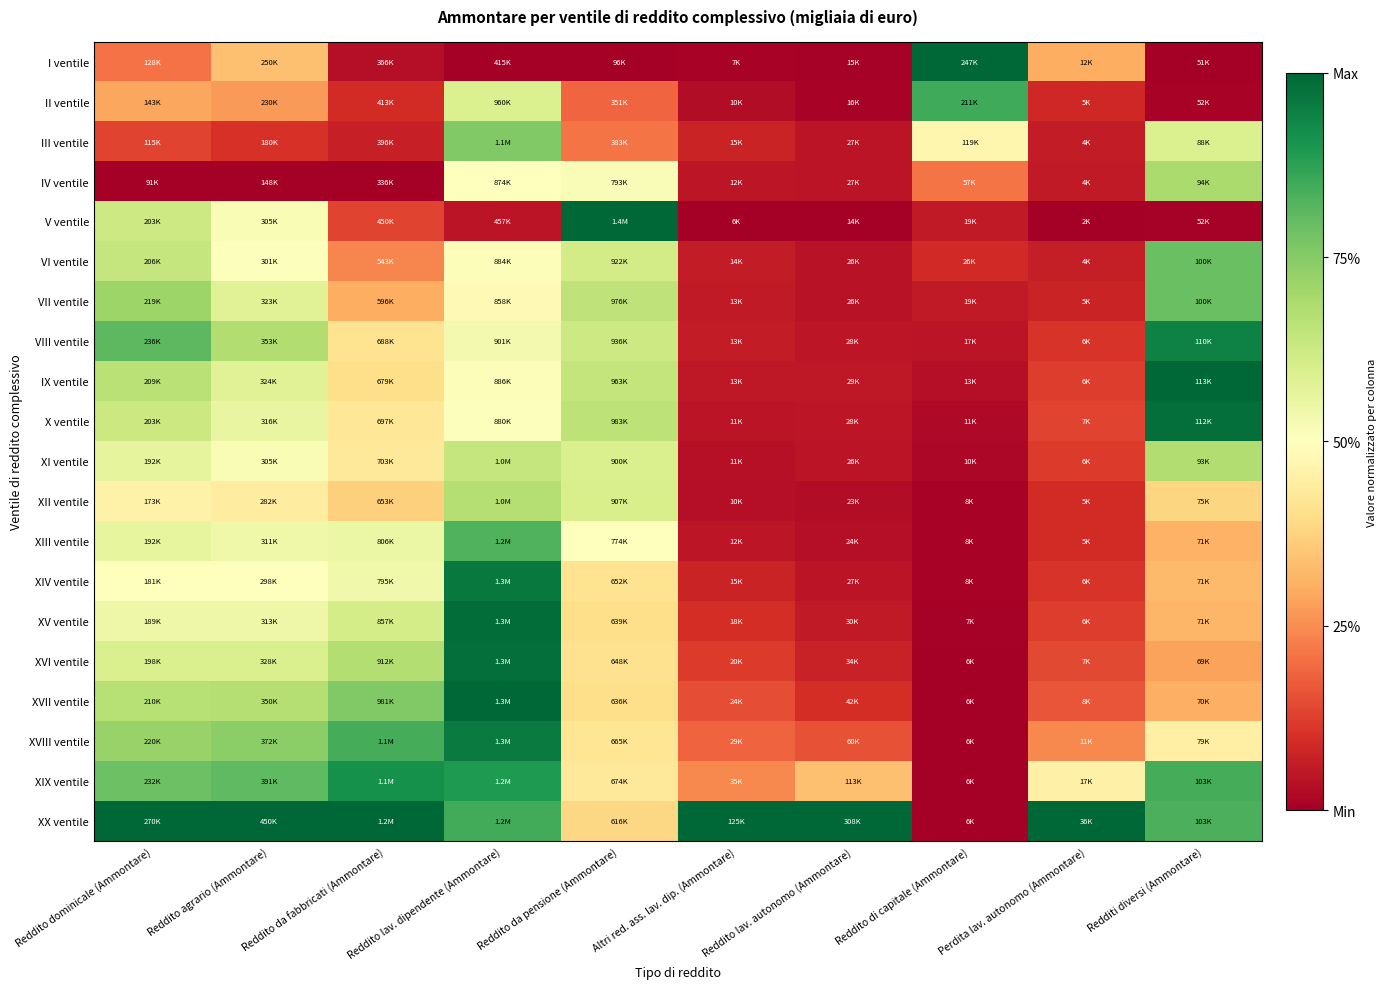

Reading right to left, what are all the values shown in this chart?

I ventile: Redditi diversi (Ammontare)=0.0	Perdita lav. autonomo (Ammontare)=0.3	Reddito di capitale (Ammontare)=1.0	Reddito lav. autonomo (Ammontare)=0.0	Altri red. ass. lav. dip. (Ammontare)=0.0	Reddito da pensione (Ammontare)=0.0	Reddito lav. dipendente (Ammontare)=0.0	Reddito da fabbricati (Ammontare)=0.0	Reddito agrario (Ammontare)=0.3	Reddito dominicale (Ammontare)=0.2
II ventile: Redditi diversi (Ammontare)=0.0	Perdita lav. autonomo (Ammontare)=0.1	Reddito di capitale (Ammontare)=0.8	Reddito lav. autonomo (Ammontare)=0.0	Altri red. ass. lav. dip. (Ammontare)=0.0	Reddito da pensione (Ammontare)=0.2	Reddito lav. dipendente (Ammontare)=0.6	Reddito da fabbricati (Ammontare)=0.1	Reddito agrario (Ammontare)=0.3	Reddito dominicale (Ammontare)=0.3
III ventile: Redditi diversi (Ammontare)=0.6	Perdita lav. autonomo (Ammontare)=0.1	Reddito di capitale (Ammontare)=0.5	Reddito lav. autonomo (Ammontare)=0.0	Altri red. ass. lav. dip. (Ammontare)=0.1	Reddito da pensione (Ammontare)=0.2	Reddito lav. dipendente (Ammontare)=0.8	Reddito da fabbricati (Ammontare)=0.1	Reddito agrario (Ammontare)=0.1	Reddito dominicale (Ammontare)=0.1
IV ventile: Redditi diversi (Ammontare)=0.7	Perdita lav. autonomo (Ammontare)=0.1	Reddito di capitale (Ammontare)=0.2	Reddito lav. autonomo (Ammontare)=0.0	Altri red. ass. lav. dip. (Ammontare)=0.1	Reddito da pensione (Ammontare)=0.5	Reddito lav. dipendente (Ammontare)=0.5	Reddito da fabbricati (Ammontare)=0.0	Reddito agrario (Ammontare)=0.0	Reddito dominicale (Ammontare)=0.0
V ventile: Redditi diversi (Ammontare)=0.0	Perdita lav. autonomo (Ammontare)=0.0	Reddito di capitale (Ammontare)=0.1	Reddito lav. autonomo (Ammontare)=0.0	Altri red. ass. lav. dip. (Ammontare)=0.0	Reddito da pensione (Ammontare)=1.0	Reddito lav. dipendente (Ammontare)=0.0	Reddito da fabbricati (Ammontare)=0.1	Reddito agrario (Ammontare)=0.5	Reddito dominicale (Ammontare)=0.6
VI ventile: Redditi diversi (Ammontare)=0.8	Perdita lav. autonomo (Ammontare)=0.1	Reddito di capitale (Ammontare)=0.1	Reddito lav. autonomo (Ammontare)=0.0	Altri red. ass. lav. dip. (Ammontare)=0.1	Reddito da pensione (Ammontare)=0.6	Reddito lav. dipendente (Ammontare)=0.5	Reddito da fabbricati (Ammontare)=0.2	Reddito agrario (Ammontare)=0.5	Reddito dominicale (Ammontare)=0.6
VII ventile: Redditi diversi (Ammontare)=0.8	Perdita lav. autonomo (Ammontare)=0.1	Reddito di capitale (Ammontare)=0.1	Reddito lav. autonomo (Ammontare)=0.0	Altri red. ass. lav. dip. (Ammontare)=0.1	Reddito da pensione (Ammontare)=0.7	Reddito lav. dipendente (Ammontare)=0.5	Reddito da fabbricati (Ammontare)=0.3	Reddito agrario (Ammontare)=0.6	Reddito dominicale (Ammontare)=0.7
VIII ventile: Redditi diversi (Ammontare)=0.9	Perdita lav. autonomo (Ammontare)=0.1	Reddito di capitale (Ammontare)=0.0	Reddito lav. autonomo (Ammontare)=0.0	Altri red. ass. lav. dip. (Ammontare)=0.1	Reddito da pensione (Ammontare)=0.6	Reddito lav. dipendente (Ammontare)=0.5	Reddito da fabbricati (Ammontare)=0.4	Reddito agrario (Ammontare)=0.7	Reddito dominicale (Ammontare)=0.8
IX ventile: Redditi diversi (Ammontare)=1.0	Perdita lav. autonomo (Ammontare)=0.1	Reddito di capitale (Ammontare)=0.0	Reddito lav. autonomo (Ammontare)=0.1	Altri red. ass. lav. dip. (Ammontare)=0.1	Reddito da pensione (Ammontare)=0.6	Reddito lav. dipendente (Ammontare)=0.5	Reddito da fabbricati (Ammontare)=0.4	Reddito agrario (Ammontare)=0.6	Reddito dominicale (Ammontare)=0.7
X ventile: Redditi diversi (Ammontare)=1.0	Perdita lav. autonomo (Ammontare)=0.1	Reddito di capitale (Ammontare)=0.0	Reddito lav. autonomo (Ammontare)=0.0	Altri red. ass. lav. dip. (Ammontare)=0.0	Reddito da pensione (Ammontare)=0.7	Reddito lav. dipendente (Ammontare)=0.5	Reddito da fabbricati (Ammontare)=0.4	Reddito agrario (Ammontare)=0.6	Reddito dominicale (Ammontare)=0.6
XI ventile: Redditi diversi (Ammontare)=0.7	Perdita lav. autonomo (Ammontare)=0.1	Reddito di capitale (Ammontare)=0.0	Reddito lav. autonomo (Ammontare)=0.0	Altri red. ass. lav. dip. (Ammontare)=0.0	Reddito da pensione (Ammontare)=0.6	Reddito lav. dipendente (Ammontare)=0.6	Reddito da fabbricati (Ammontare)=0.4	Reddito agrario (Ammontare)=0.5	Reddito dominicale (Ammontare)=0.6
XII ventile: Redditi diversi (Ammontare)=0.4	Perdita lav. autonomo (Ammontare)=0.1	Reddito di capitale (Ammontare)=0.0	Reddito lav. autonomo (Ammontare)=0.0	Altri red. ass. lav. dip. (Ammontare)=0.0	Reddito da pensione (Ammontare)=0.6	Reddito lav. dipendente (Ammontare)=0.7	Reddito da fabbricati (Ammontare)=0.4	Reddito agrario (Ammontare)=0.4	Reddito dominicale (Ammontare)=0.5
XIII ventile: Redditi diversi (Ammontare)=0.3	Perdita lav. autonomo (Ammontare)=0.1	Reddito di capitale (Ammontare)=0.0	Reddito lav. autonomo (Ammontare)=0.0	Altri red. ass. lav. dip. (Ammontare)=0.0	Reddito da pensione (Ammontare)=0.5	Reddito lav. dipendente (Ammontare)=0.8	Reddito da fabbricati (Ammontare)=0.5	Reddito agrario (Ammontare)=0.5	Reddito dominicale (Ammontare)=0.6
XIV ventile: Redditi diversi (Ammontare)=0.3	Perdita lav. autonomo (Ammontare)=0.1	Reddito di capitale (Ammontare)=0.0	Reddito lav. autonomo (Ammontare)=0.0	Altri red. ass. lav. dip. (Ammontare)=0.1	Reddito da pensione (Ammontare)=0.4	Reddito lav. dipendente (Ammontare)=1.0	Reddito da fabbricati (Ammontare)=0.5	Reddito agrario (Ammontare)=0.5	Reddito dominicale (Ammontare)=0.5
XV ventile: Redditi diversi (Ammontare)=0.3	Perdita lav. autonomo (Ammontare)=0.1	Reddito di capitale (Ammontare)=0.0	Reddito lav. autonomo (Ammontare)=0.1	Altri red. ass. lav. dip. (Ammontare)=0.1	Reddito da pensione (Ammontare)=0.4	Reddito lav. dipendente (Ammontare)=1.0	Reddito da fabbricati (Ammontare)=0.6	Reddito agrario (Ammontare)=0.5	Reddito dominicale (Ammontare)=0.5
XVI ventile: Redditi diversi (Ammontare)=0.3	Perdita lav. autonomo (Ammontare)=0.1	Reddito di capitale (Ammontare)=0.0	Reddito lav. autonomo (Ammontare)=0.1	Altri red. ass. lav. dip. (Ammontare)=0.1	Reddito da pensione (Ammontare)=0.4	Reddito lav. dipendente (Ammontare)=1.0	Reddito da fabbricati (Ammontare)=0.7	Reddito agrario (Ammontare)=0.6	Reddito dominicale (Ammontare)=0.6
XVII ventile: Redditi diversi (Ammontare)=0.3	Perdita lav. autonomo (Ammontare)=0.2	Reddito di capitale (Ammontare)=0.0	Reddito lav. autonomo (Ammontare)=0.1	Altri red. ass. lav. dip. (Ammontare)=0.2	Reddito da pensione (Ammontare)=0.4	Reddito lav. dipendente (Ammontare)=1.0	Reddito da fabbricati (Ammontare)=0.8	Reddito agrario (Ammontare)=0.7	Reddito dominicale (Ammontare)=0.7
XVIII ventile: Redditi diversi (Ammontare)=0.5	Perdita lav. autonomo (Ammontare)=0.2	Reddito di capitale (Ammontare)=0.0	Reddito lav. autonomo (Ammontare)=0.2	Altri red. ass. lav. dip. (Ammontare)=0.2	Reddito da pensione (Ammontare)=0.4	Reddito lav. dipendente (Ammontare)=1.0	Reddito da fabbricati (Ammontare)=0.8	Reddito agrario (Ammontare)=0.7	Reddito dominicale (Ammontare)=0.7
XIX ventile: Redditi diversi (Ammontare)=0.8	Perdita lav. autonomo (Ammontare)=0.5	Reddito di capitale (Ammontare)=0.0	Reddito lav. autonomo (Ammontare)=0.3	Altri red. ass. lav. dip. (Ammontare)=0.2	Reddito da pensione (Ammontare)=0.4	Reddito lav. dipendente (Ammontare)=0.9	Reddito da fabbricati (Ammontare)=0.9	Reddito agrario (Ammontare)=0.8	Reddito dominicale (Ammontare)=0.8
XX ventile: Redditi diversi (Ammontare)=0.8	Perdita lav. autonomo (Ammontare)=1.0	Reddito di capitale (Ammontare)=0.0	Reddito lav. autonomo (Ammontare)=1.0	Altri red. ass. lav. dip. (Ammontare)=1.0	Reddito da pensione (Ammontare)=0.4	Reddito lav. dipendente (Ammontare)=0.8	Reddito da fabbricati (Ammontare)=1.0	Reddito agrario (Ammontare)=1.0	Reddito dominicale (Ammontare)=1.0